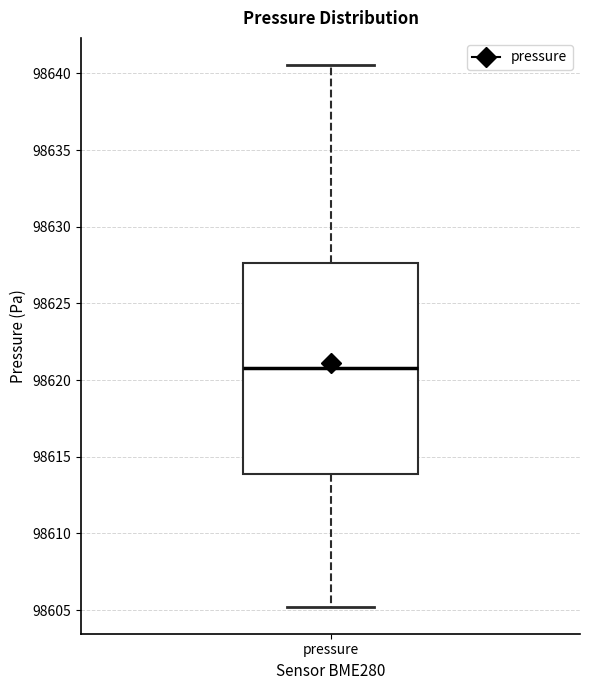

Where does the upper whisker of the box for pressure end on the y-axis? The values are not printed on the chart, so give them approximately, as read against the axis.

98640.5